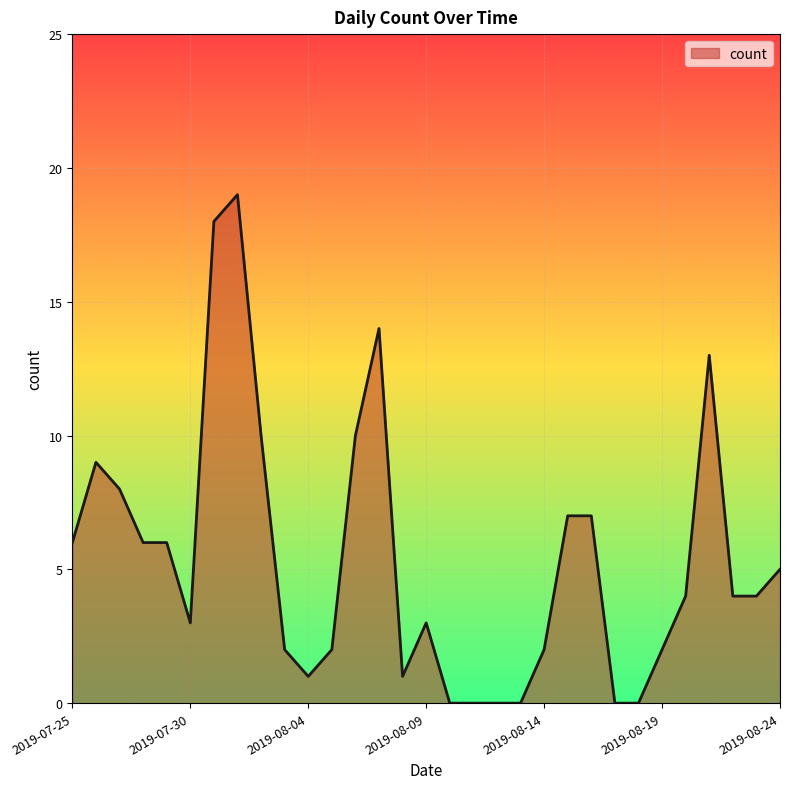

True or false: the data has more than 2 interior local peaks.

True